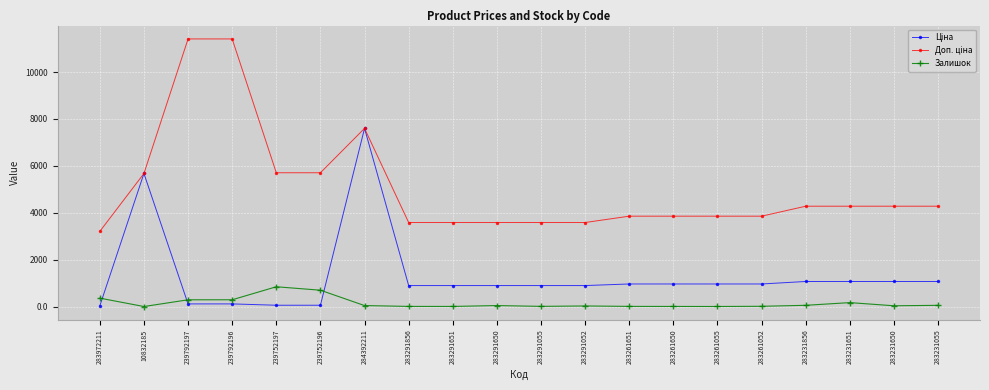

True or false: Залишок has a value of 54.0 at 283231856.

True